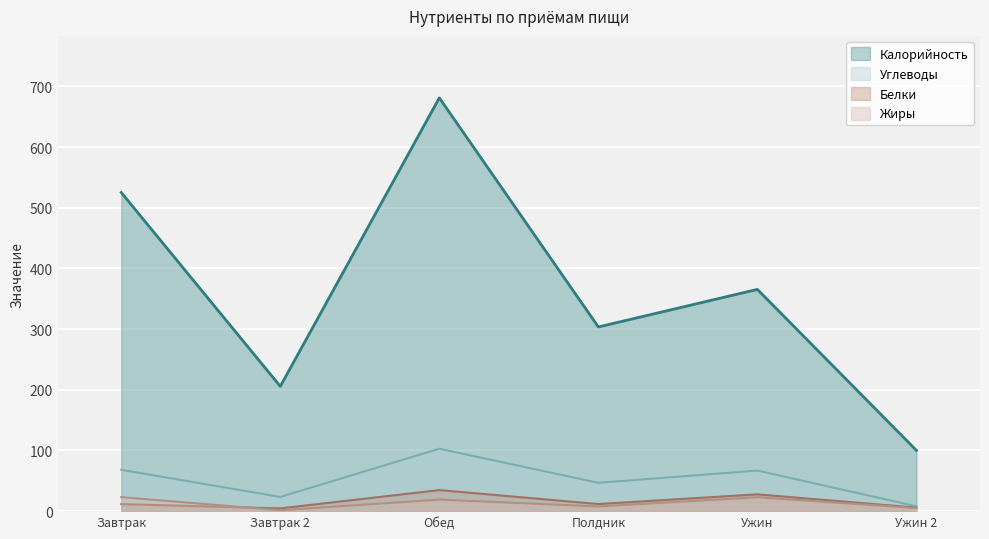

At which label does Жиры reach its peak?

Завтрак